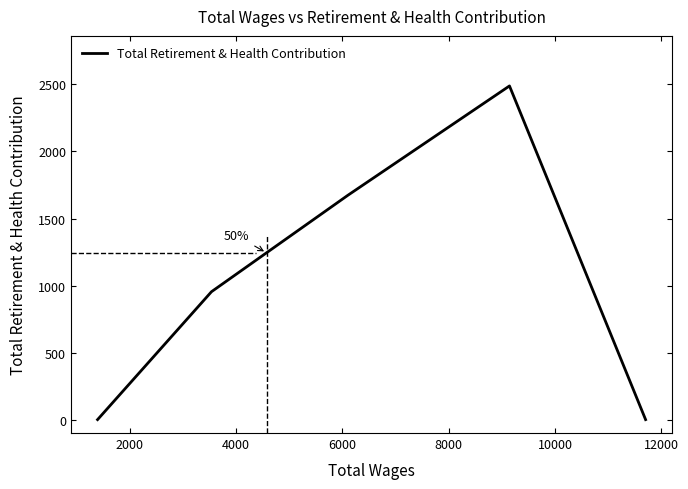

How many interior local peaks (higher than both neighbors) does the data have?

1